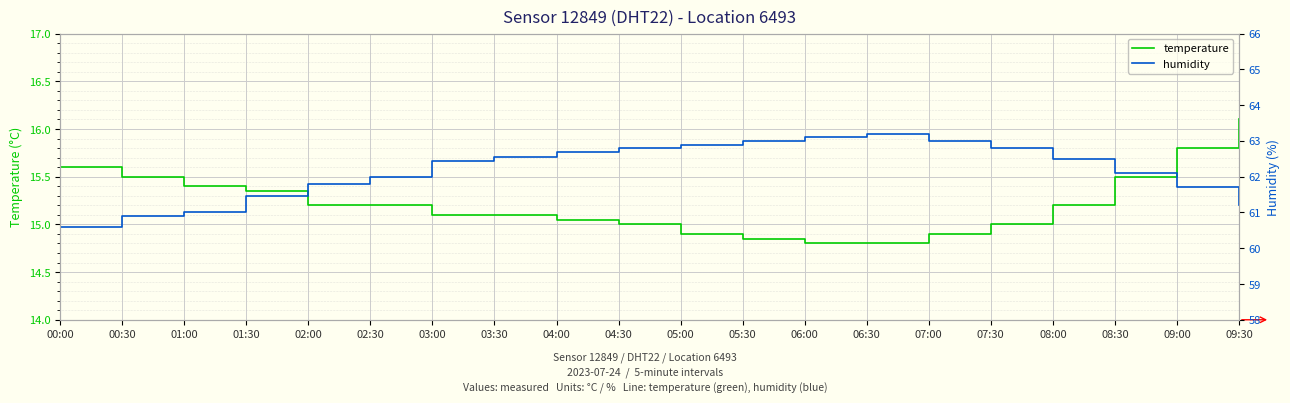

In humidity, how many points are higher than both neighbors (excluding endpoints)?

1